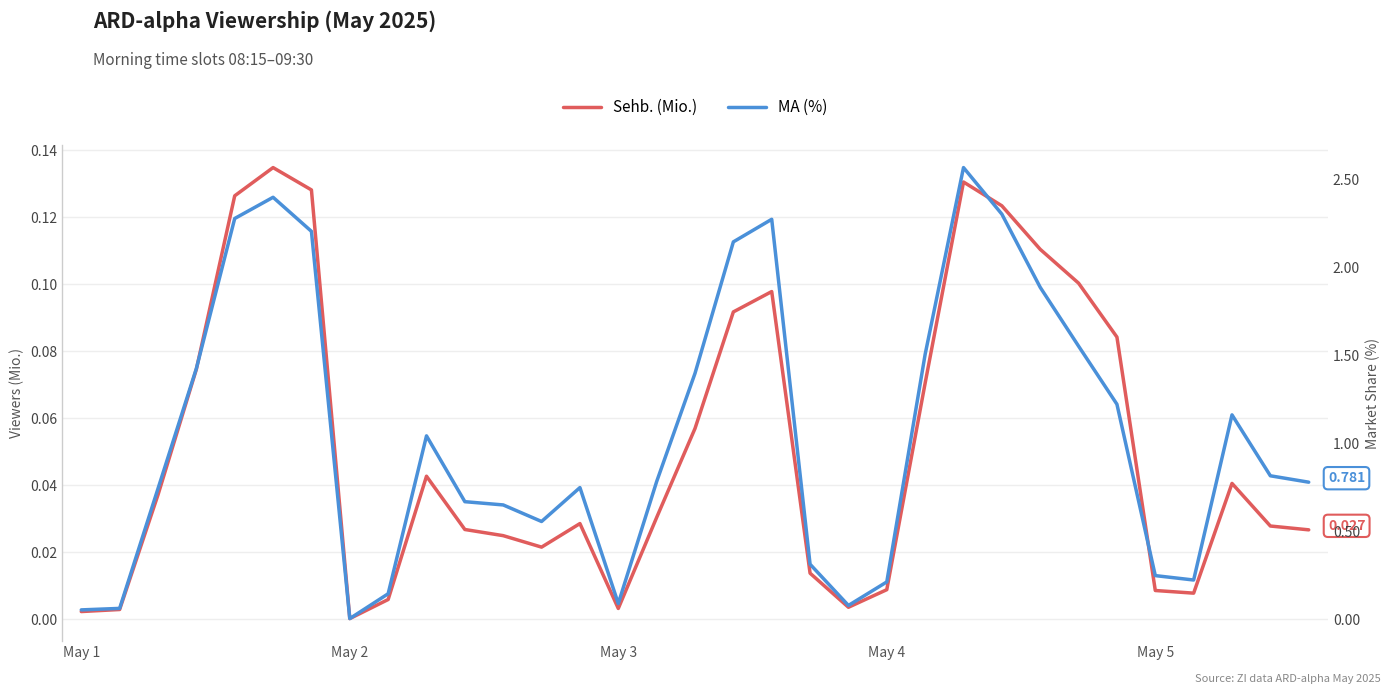

At which category does Sehb. (Mio.) reach its first local valley?

May 2